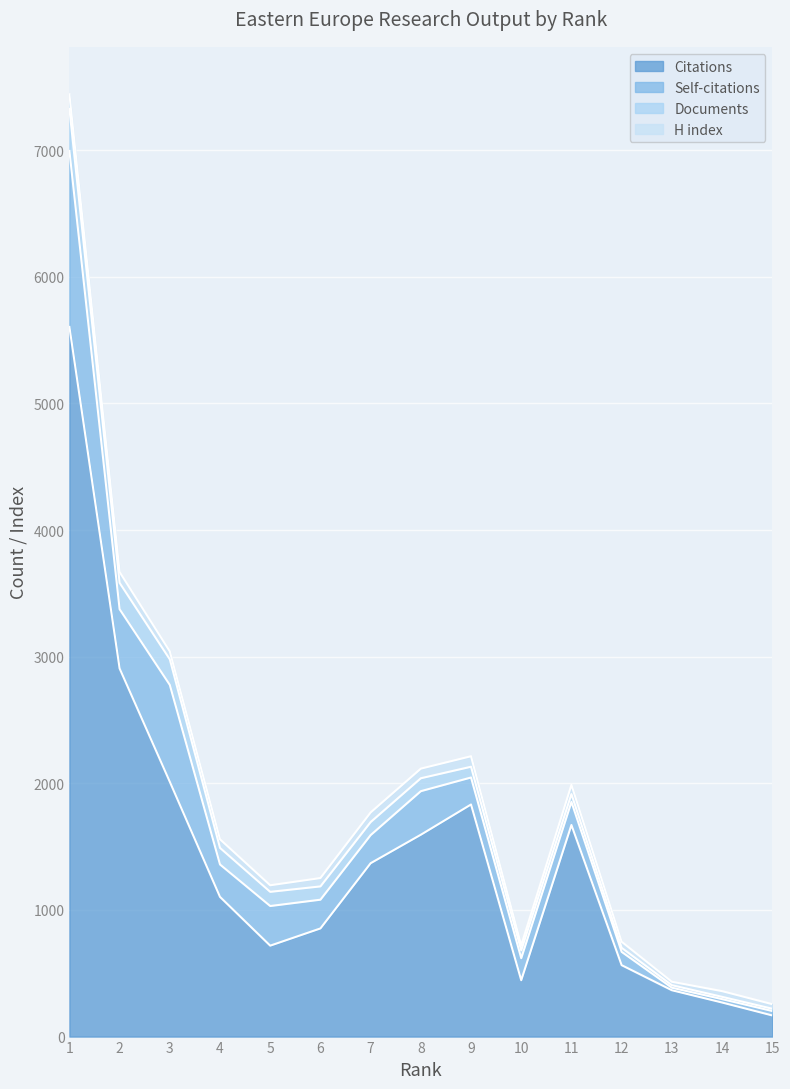

Which category has the highest value in the Documents series?

1